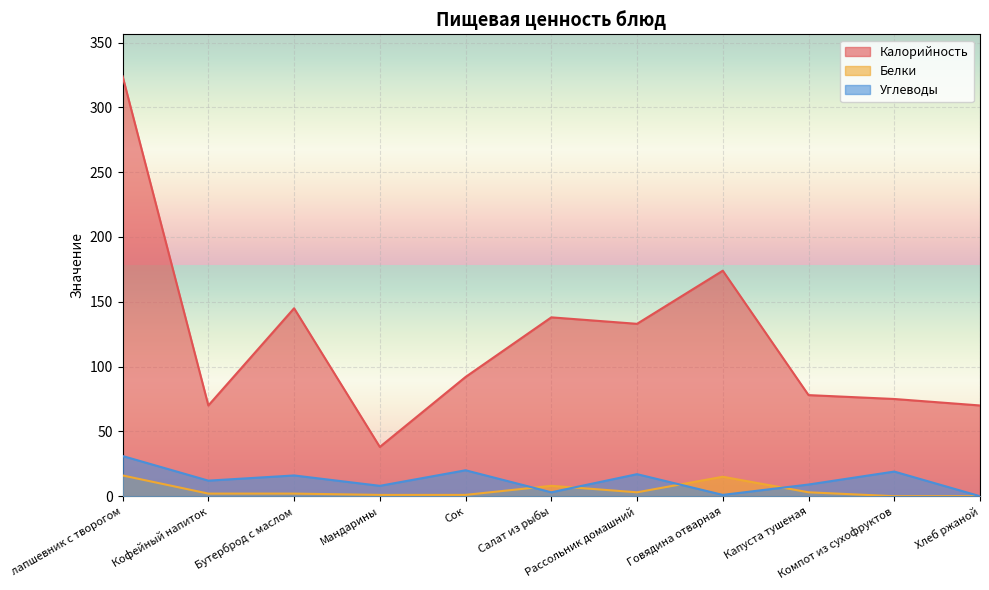

True or false: Белки and Калорийность cross at least once.

False